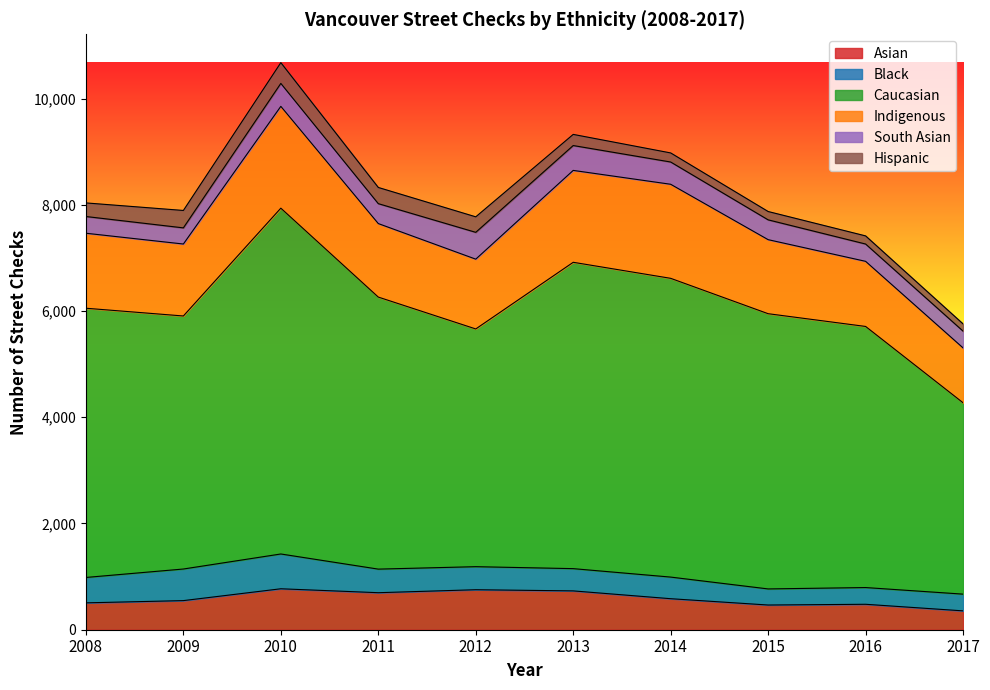

What is the value of the Asian point at the 8th from the left?

465